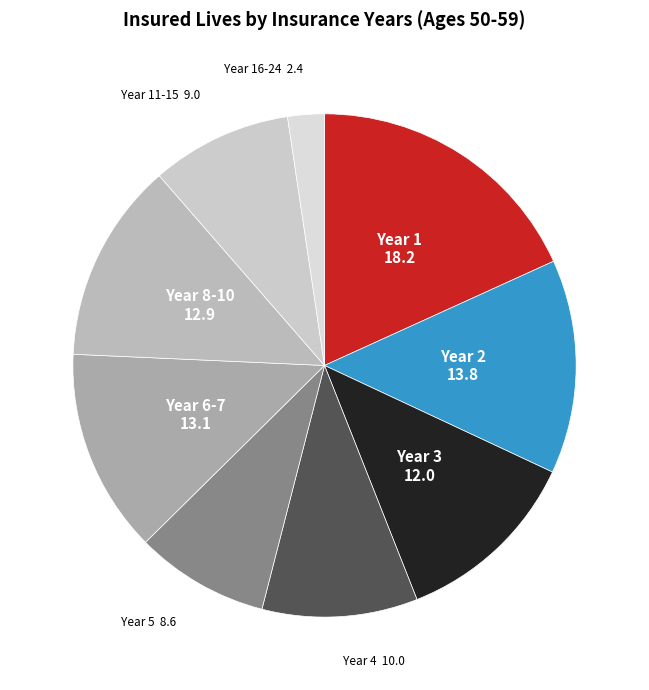

Does Year 2 account for over 50% of the chart?

No